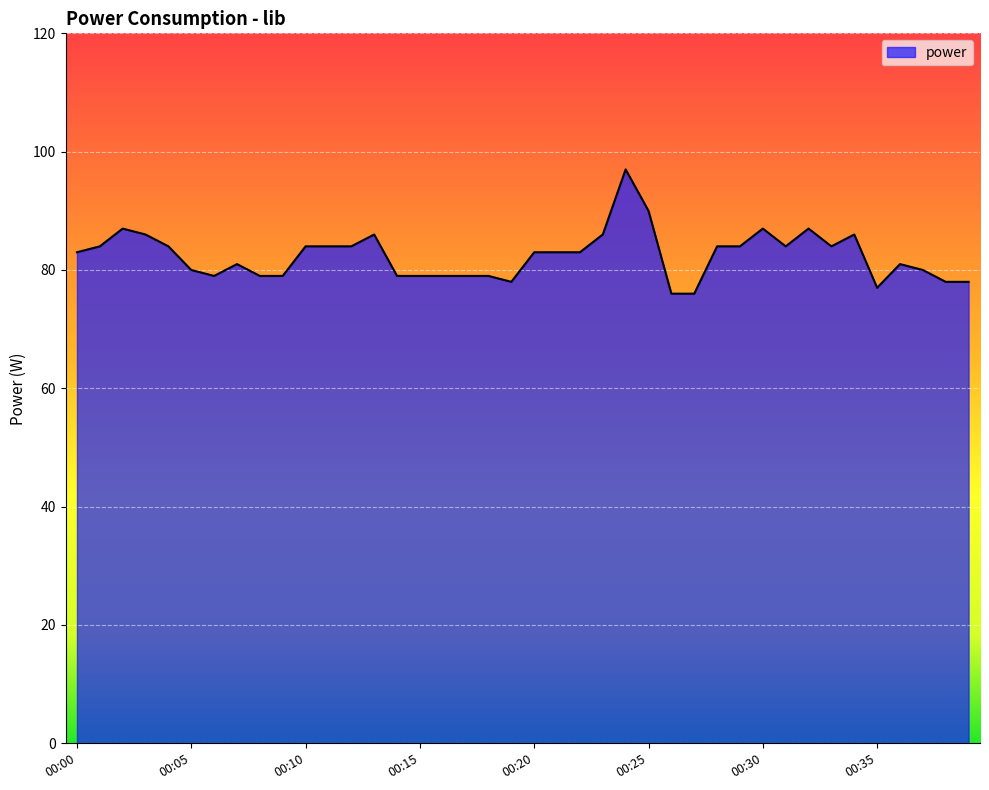

What is the maximum value shown in the chart?

97